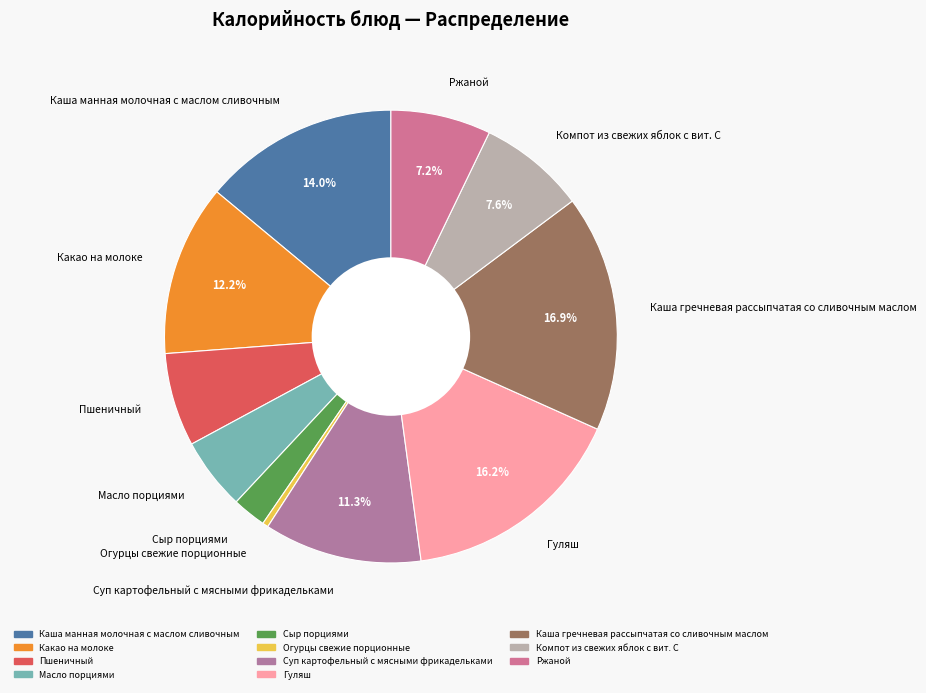

Which category has the biggest portion of the pie?

Каша гречневая рассыпчатая со сливочным маслом